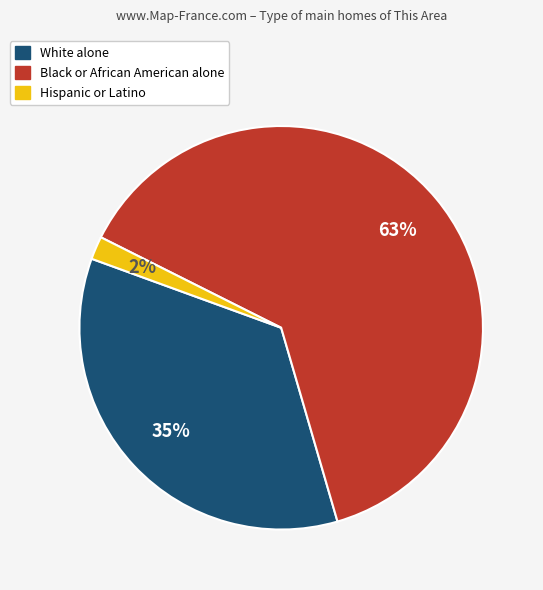

To the nearest percent, what is the difference between the largest and smallest slice percentages?

61%